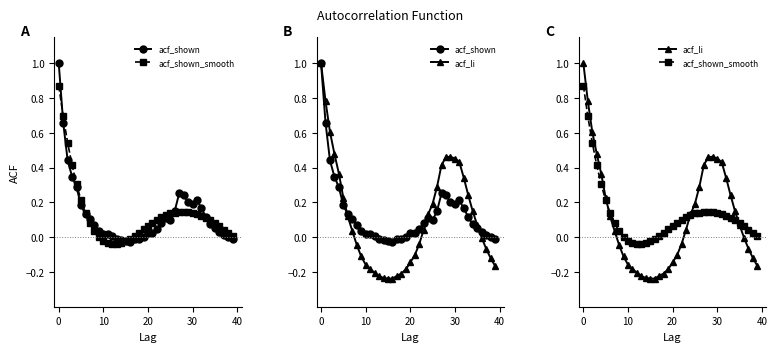

What is the label of the 24th point from the right?

16